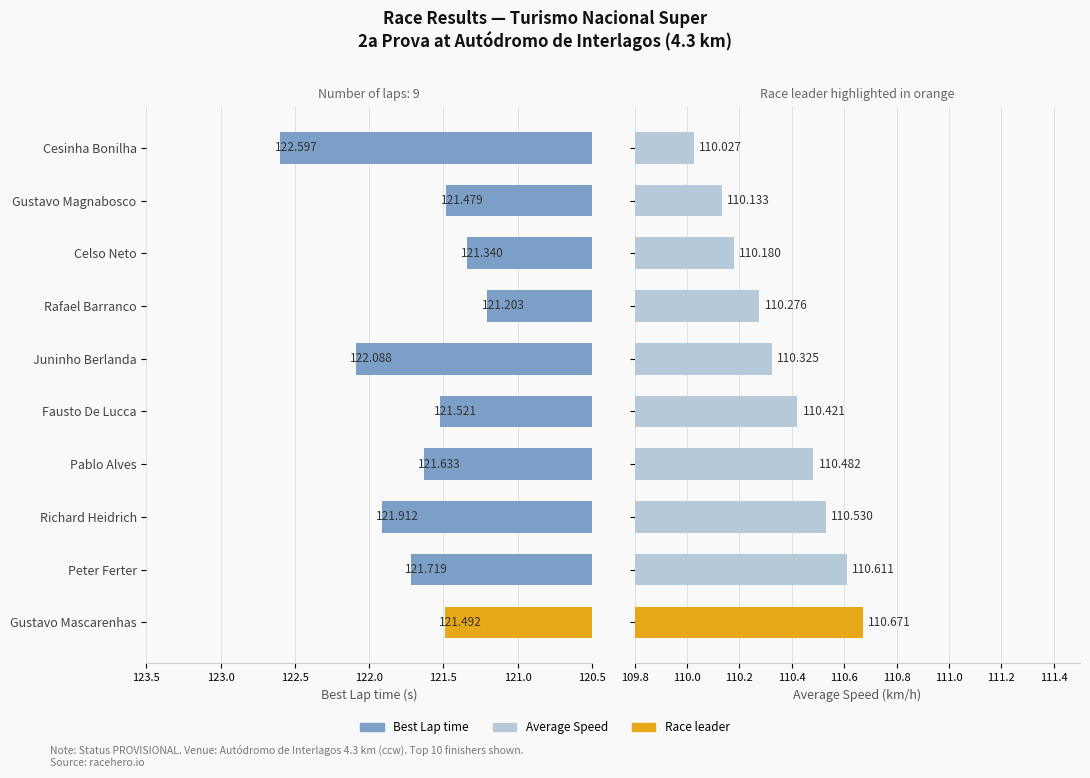

True or false: Best Lap time has a value of 121.9 at Richard Heidrich.

True